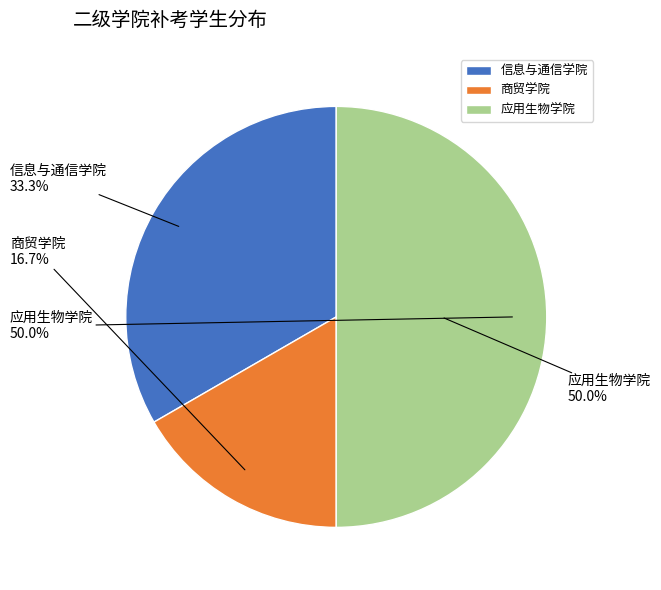

Count the number of slices in the pie.

3